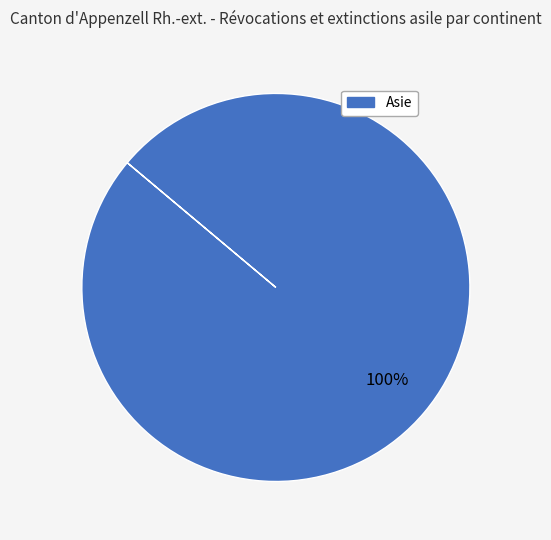

Is there a majority slice in this chart?

Yes